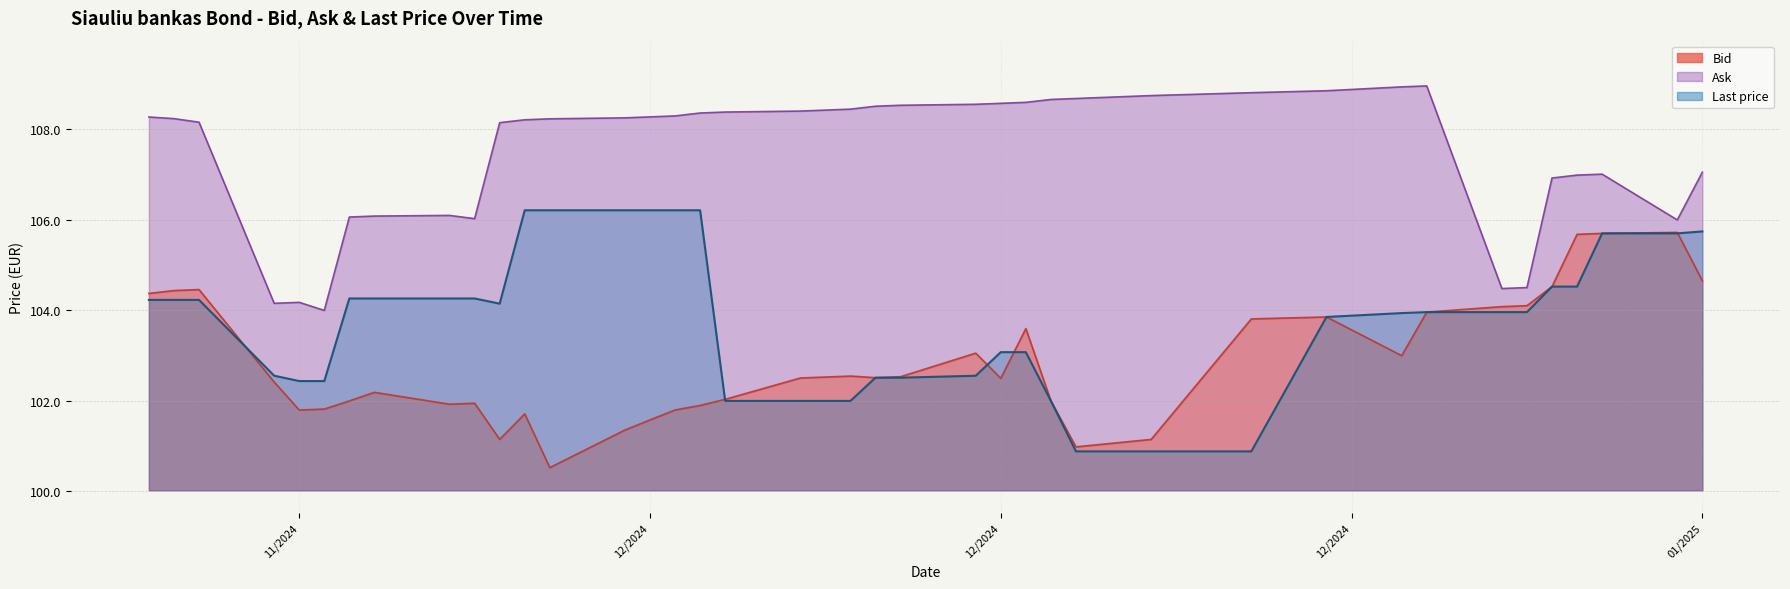

At which category does Ask reach its first local peak?

11/2024